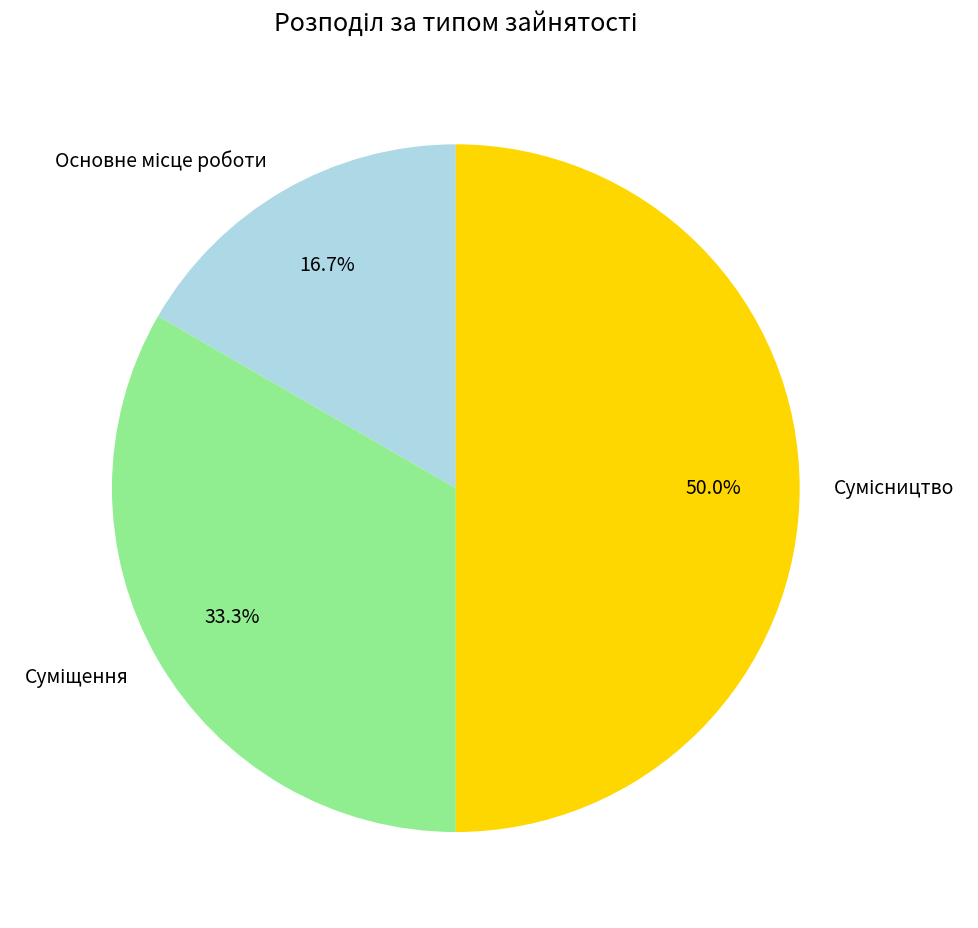

Which slice is the largest?

Сумісництво